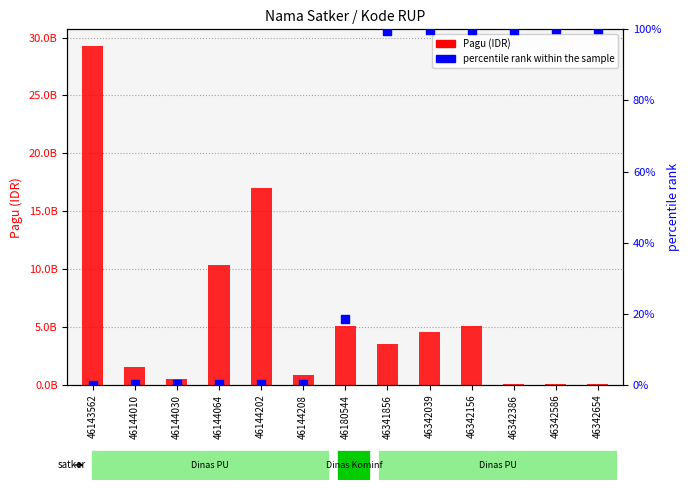

Which series has the largest total across all categories?

Pagu (IDR)